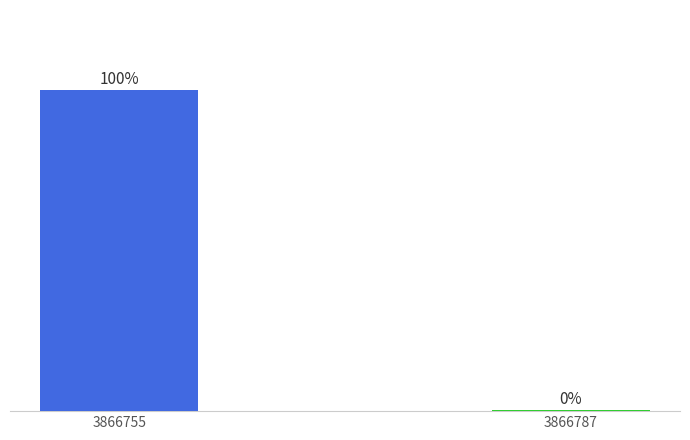

Does the chart contain stacked bars?

No